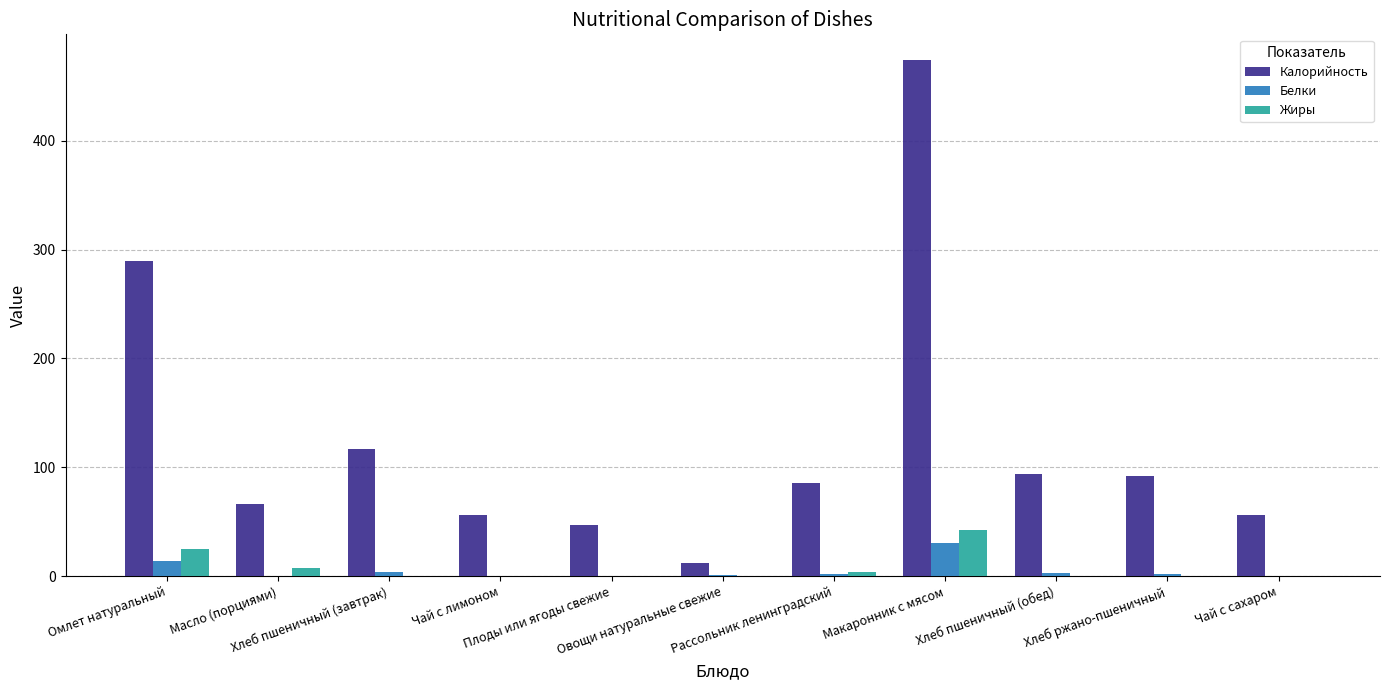

Which series has the widest spread of values?

Калорийность